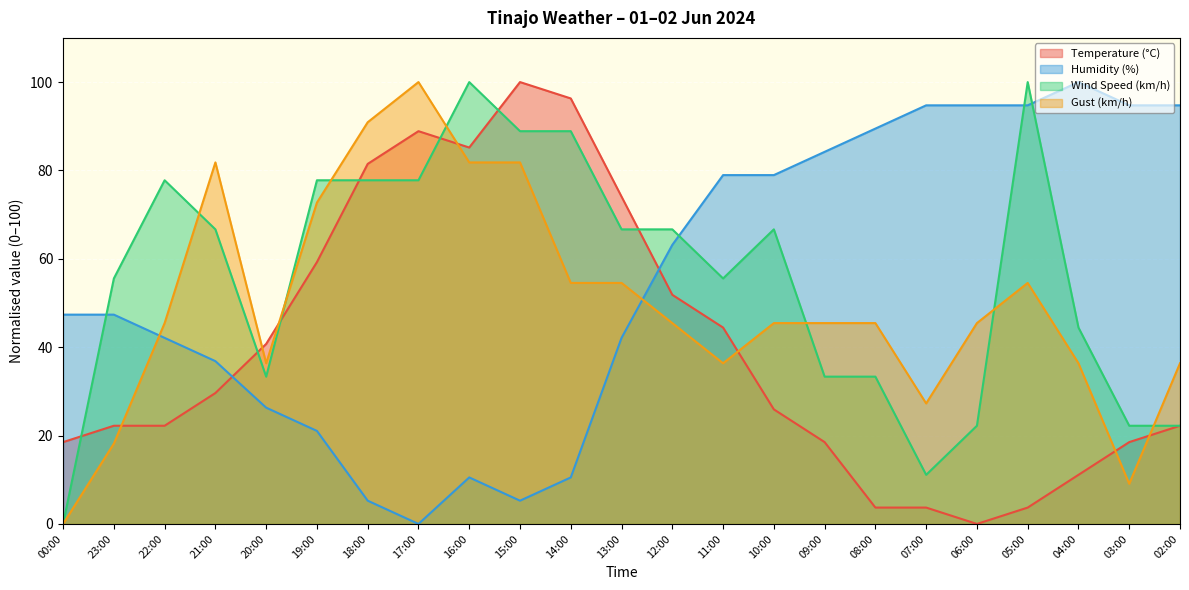

Which series has the widest spread of values?

Temperature (°C)